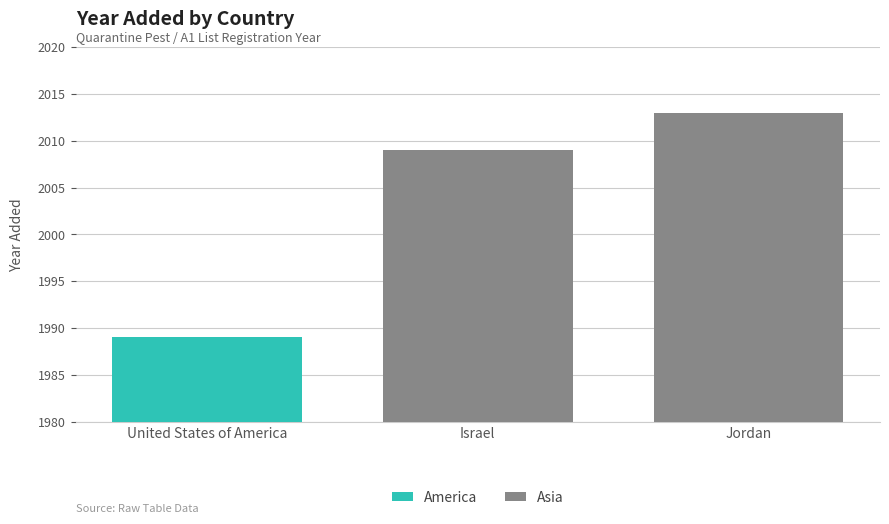

What is the greatest value displayed?

2013